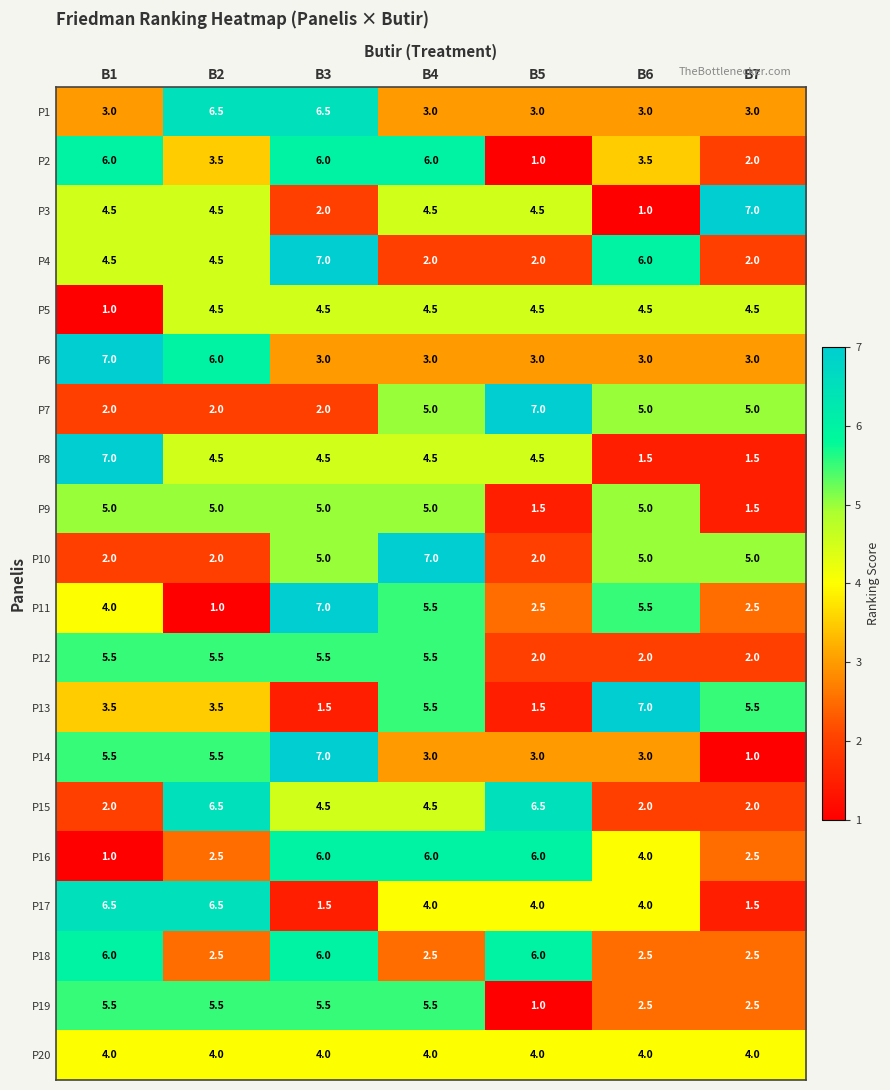

What is the approximate value of P7 at B1?

2.0